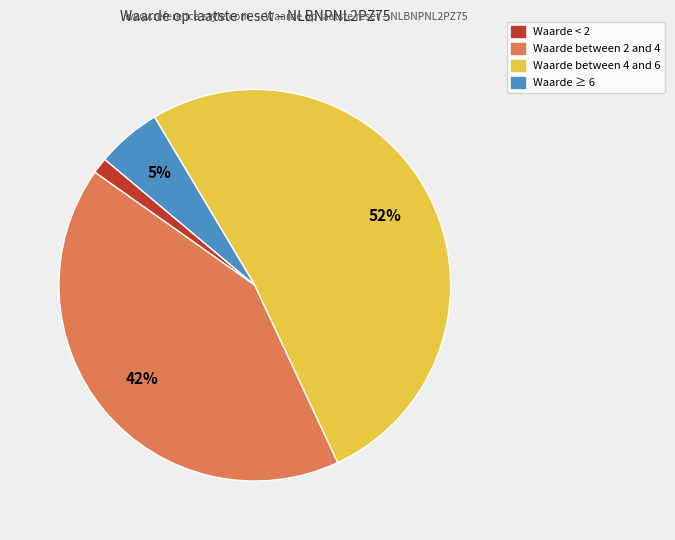

Is there any slice that represents more than half of the pie?

Yes